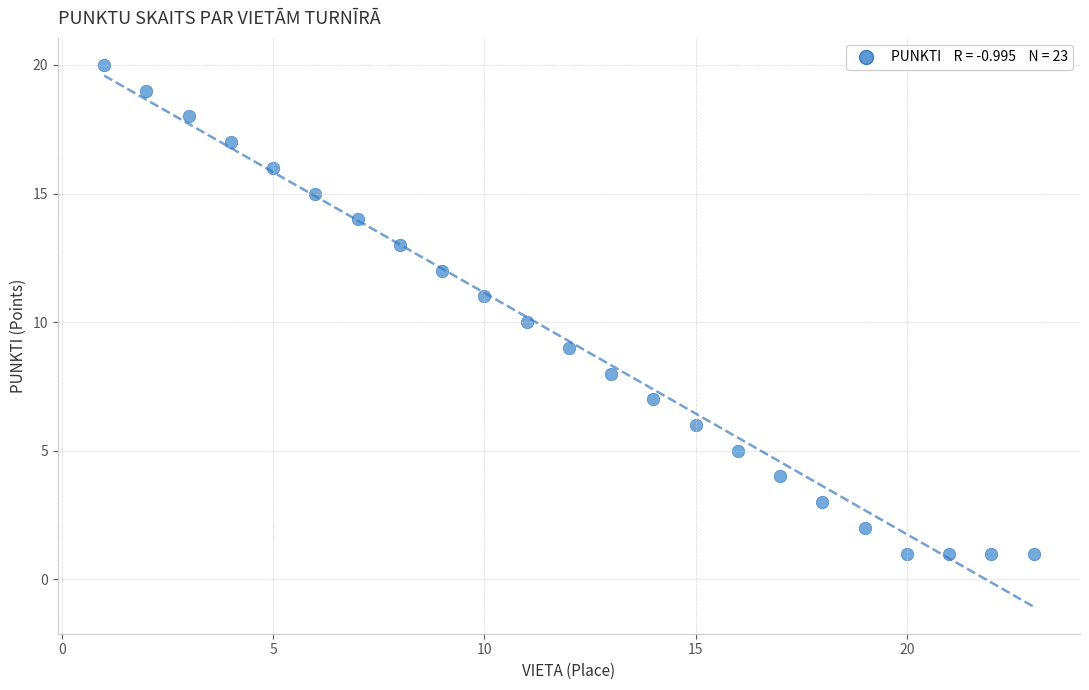

What is the range of X values (max minus min)?

22